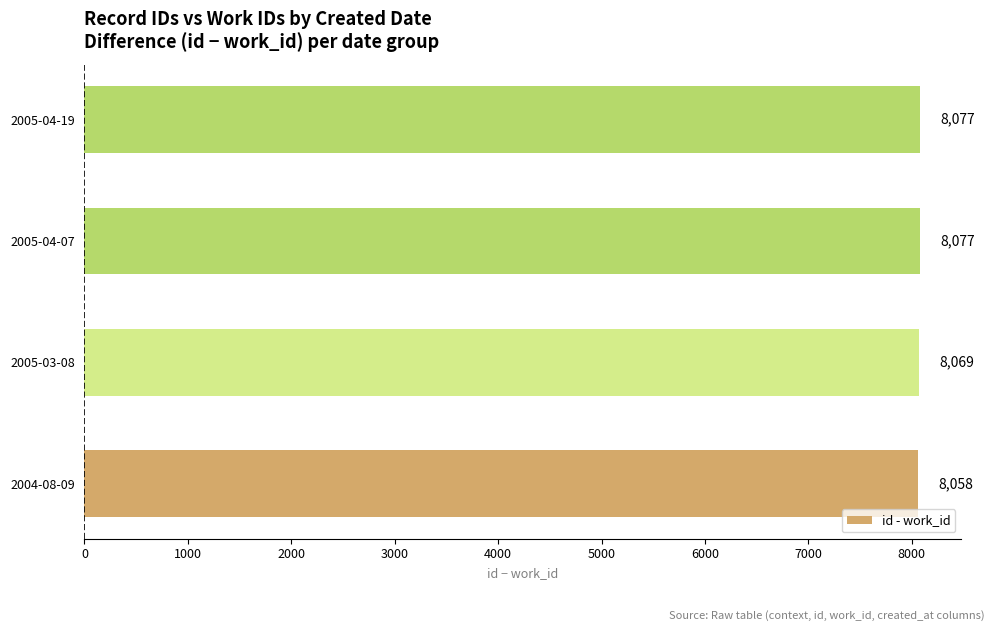

What is the difference between the second highest and minimum values?

19